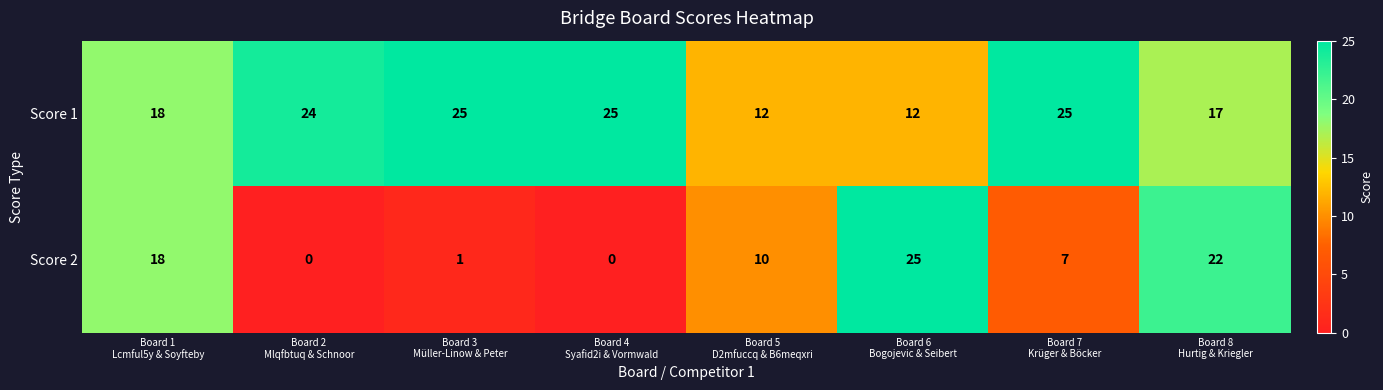

Between Board 3
Müller-Linow & Peter and Board 4
Syafid2i & Vormwald, which series saw the biggest shift?

Score 2